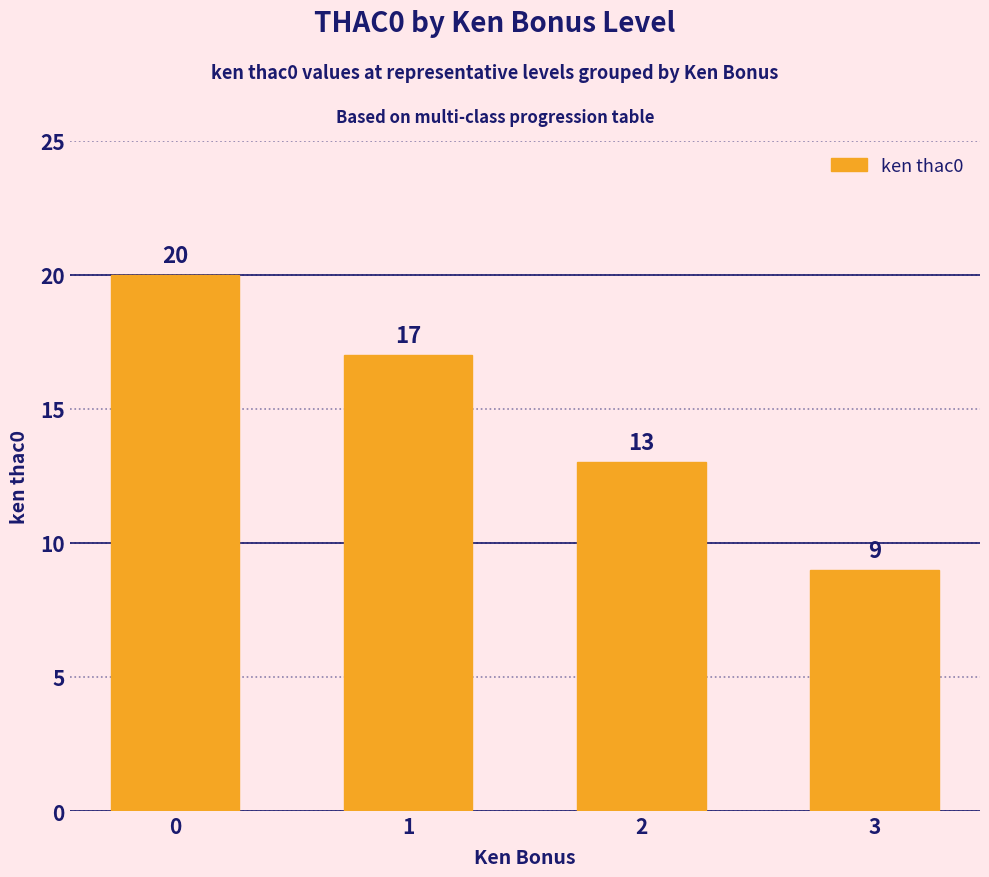

List the labels in order of value, smallest first.

3, 2, 1, 0